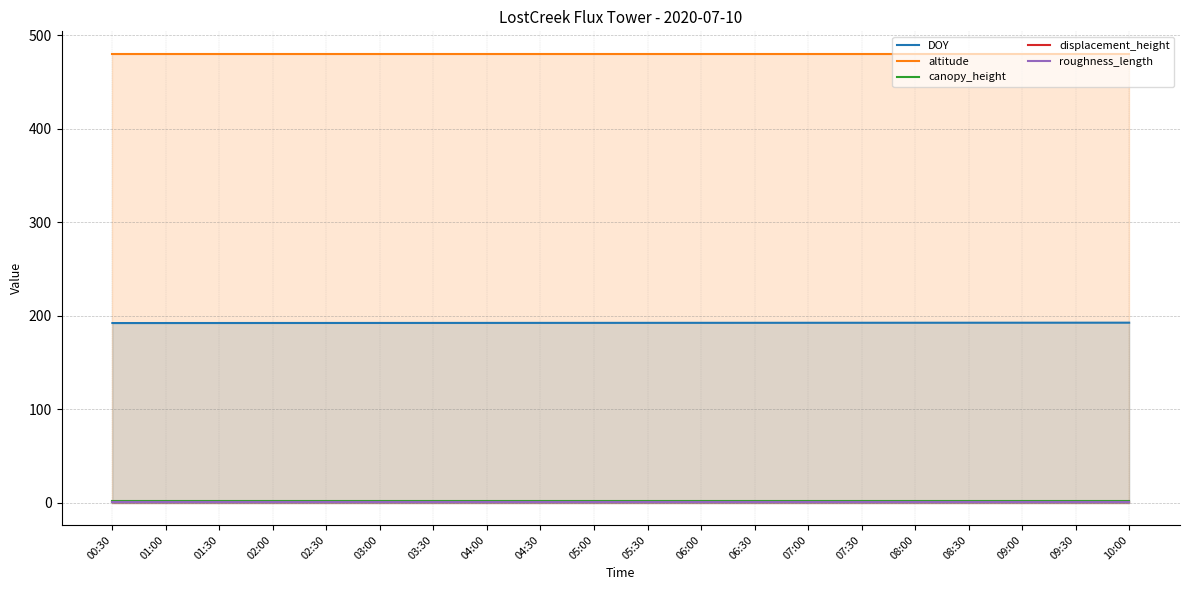

Which series has the widest spread of values?

DOY